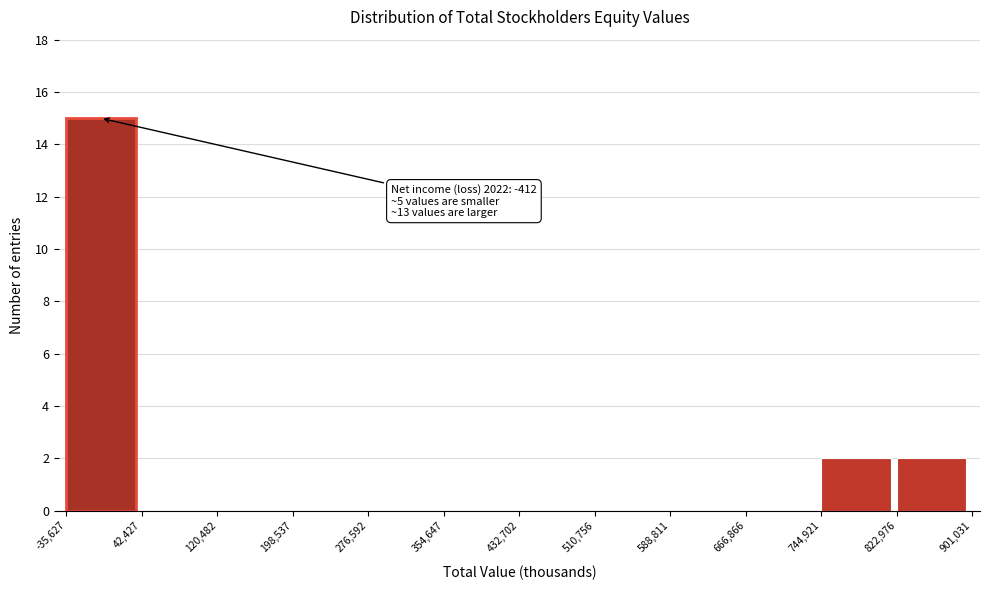

Over which range of the x-axis is the bar tallest?

-35,627 to 42,427